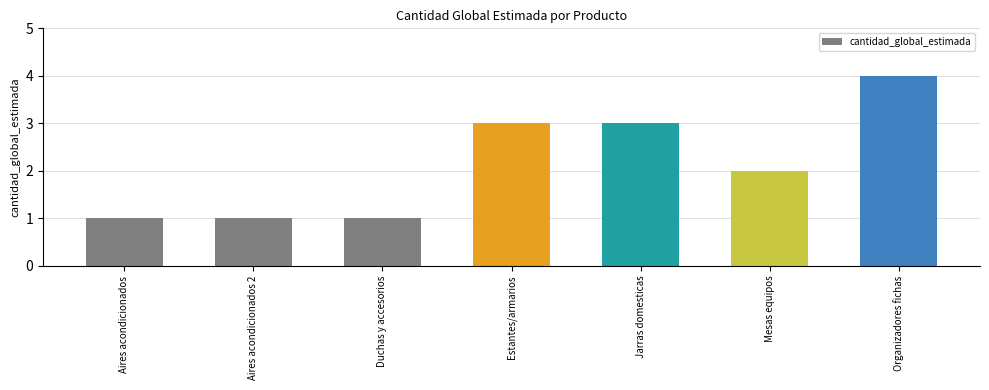

How many data points does each series have?

7